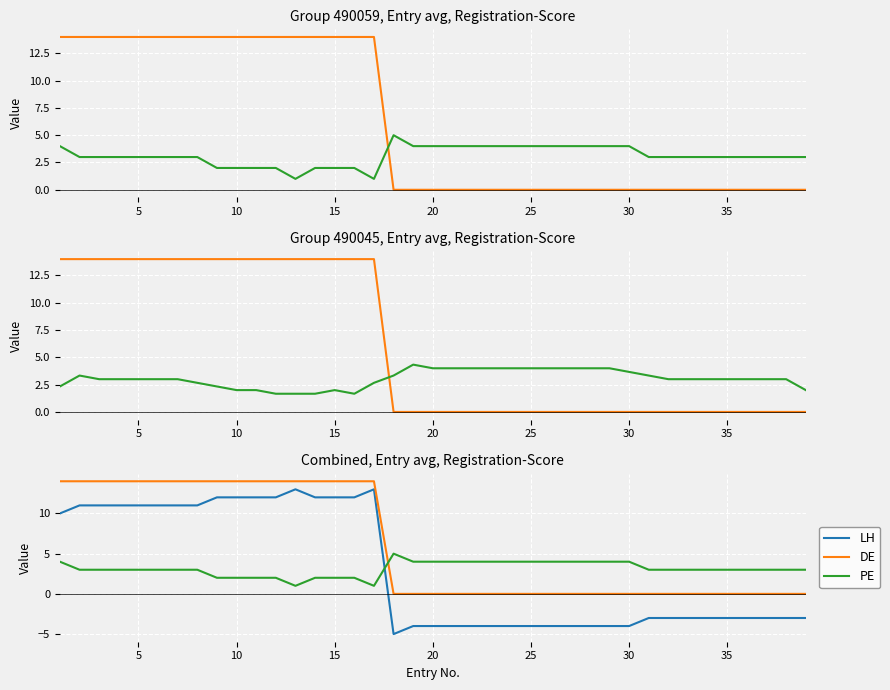

What is the lowest value of the Score series?

1.0